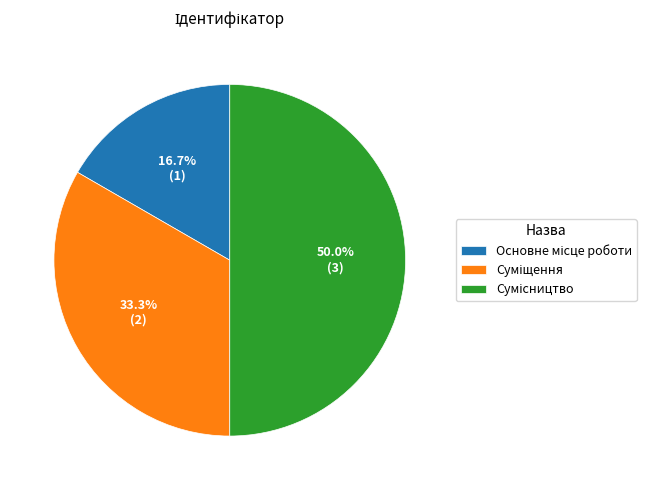

How many segments does this pie chart have?

3